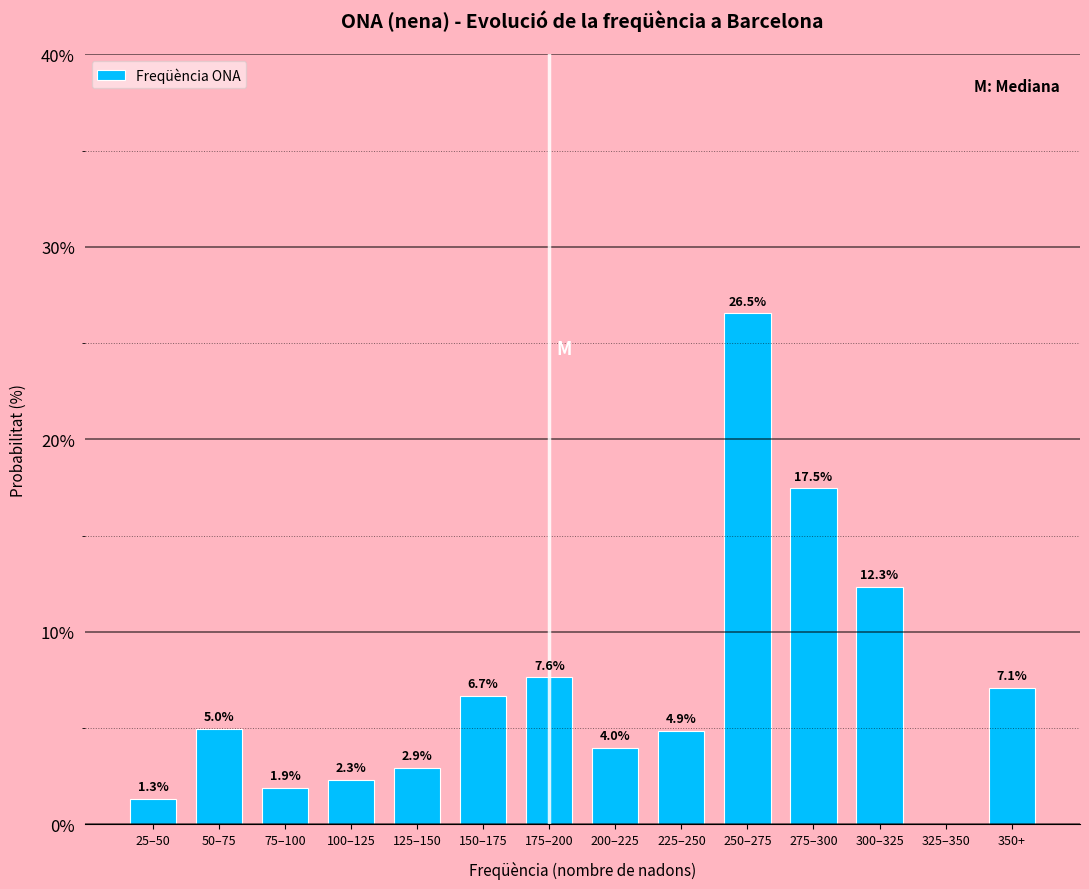

Reading left to right, extract all data points from this chart.

25–50=1.3	50–75=5.0	75–100=1.9	100–125=2.3	125–150=2.9	150–175=6.7	175–200=7.6	200–225=4.0	225–250=4.9	250–275=26.5	275–300=17.5	300–325=12.3	325–350=0.0	350+=7.1